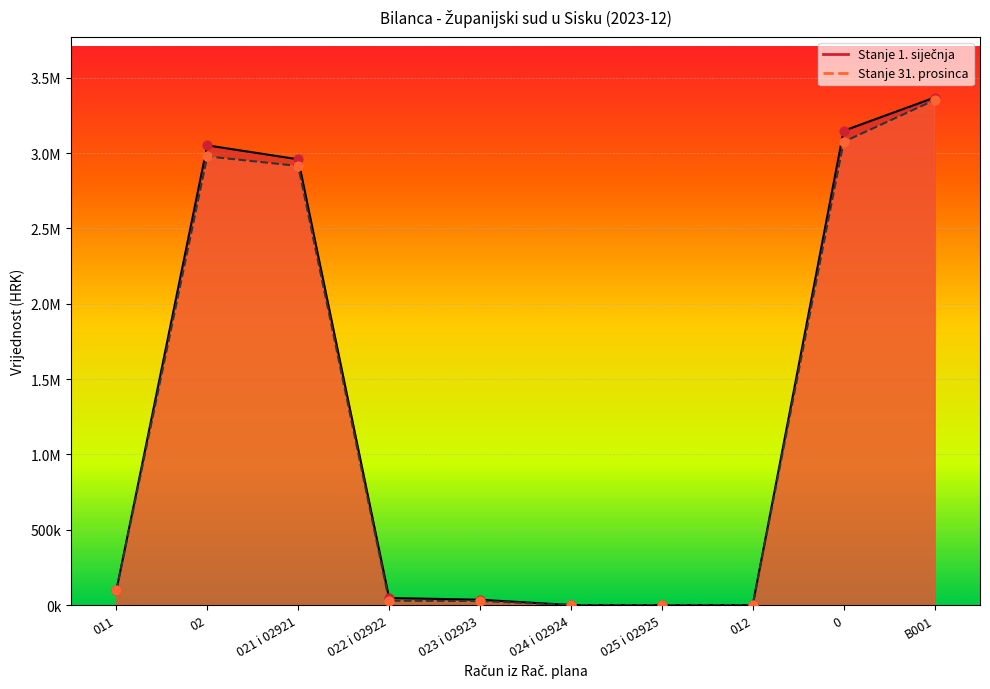

Is the value of Stanje 1. siječnja at 012 greater than the value of Stanje 31. prosinca at B001?

No